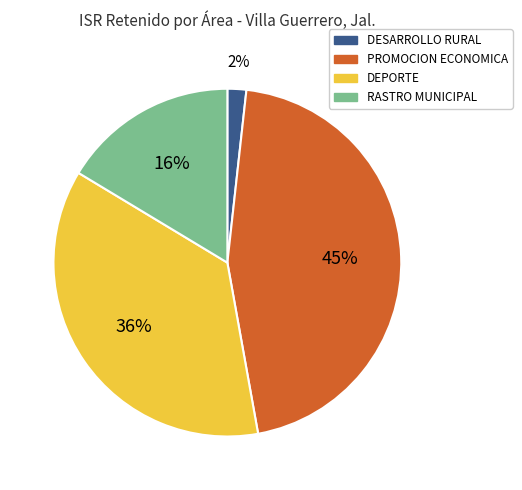

How many slices are in this pie chart?

4